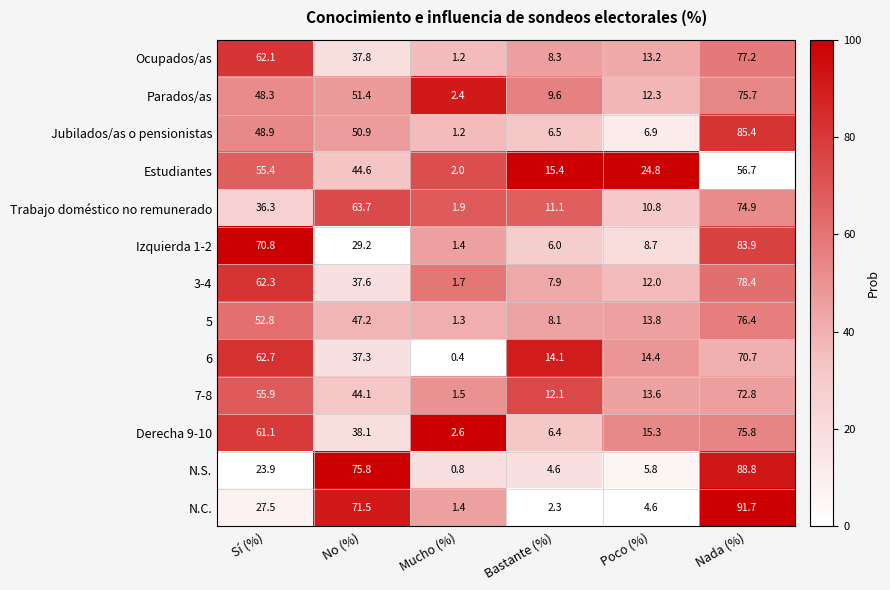

The N.C. series shows 27.5 at Sí (%). True or false?

True